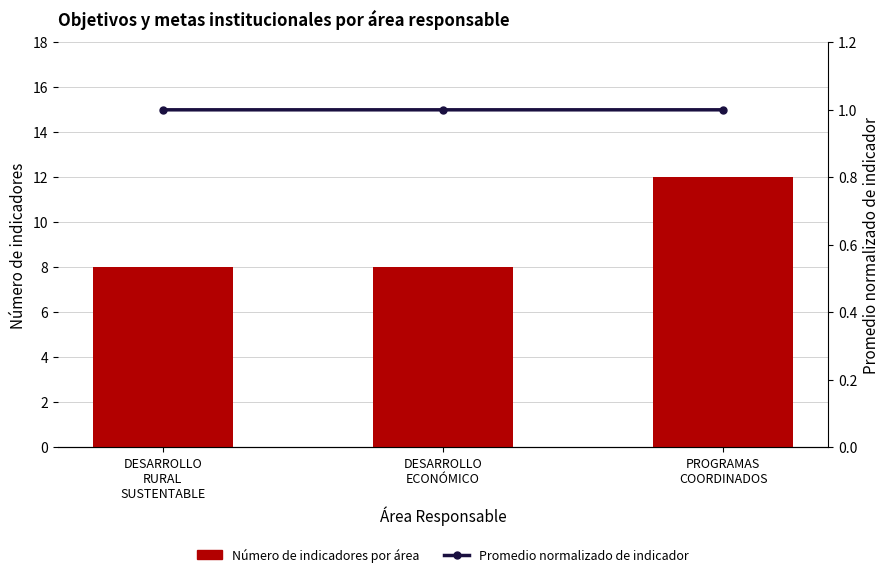

What is the value of the Número de indicadores por área bar at the 2nd from the left?

8.0